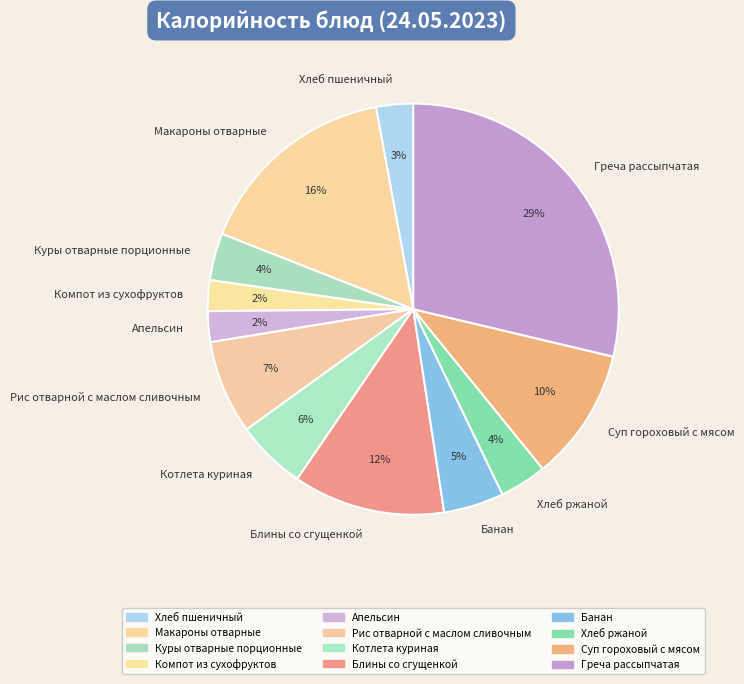

How many segments does this pie chart have?

12